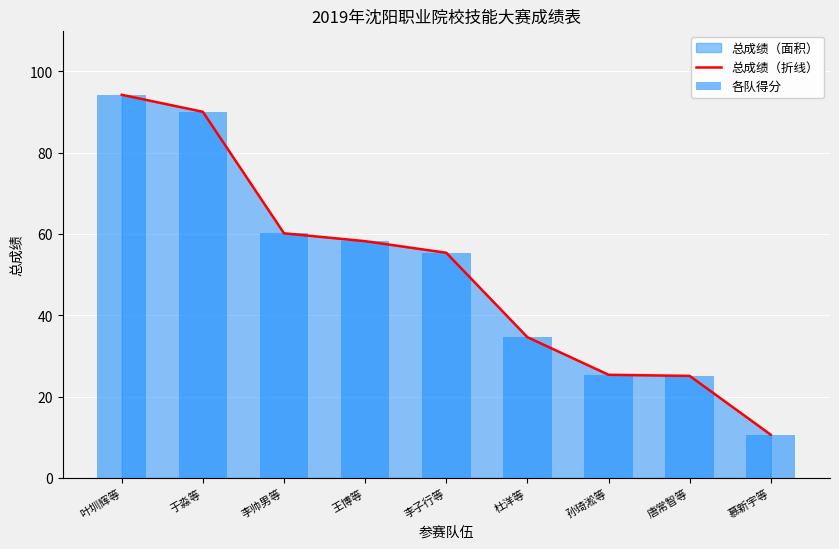

At which label does 总成绩（折线） reach its minimum?

慕新宇等